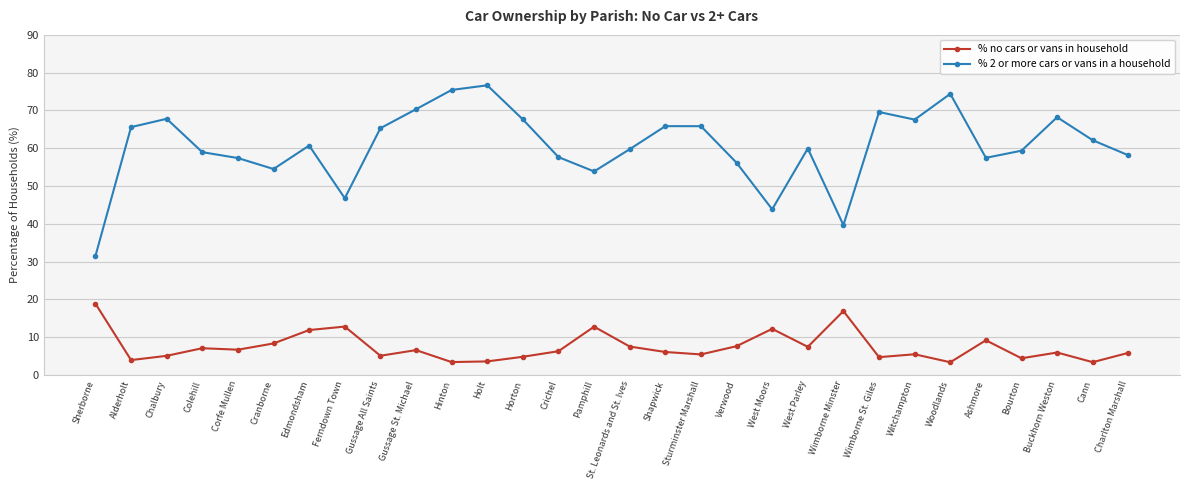

List the series in order of their peak value, highest first.

% 2 or more cars or vans in a household, % no cars or vans in household